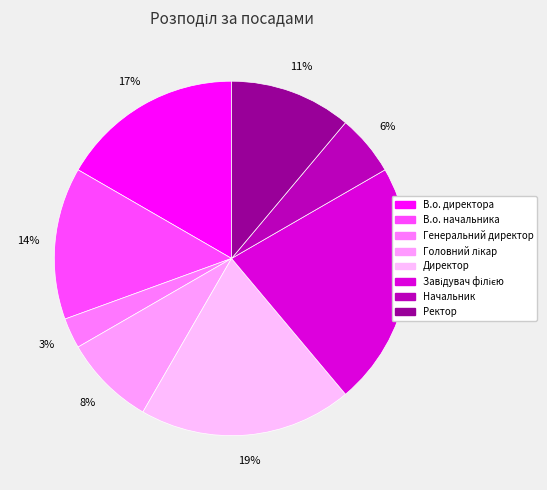

Rank the categories by value from highest to lowest.

Завідувач філією, Директор, В.о. директора, В.о. начальника, Ректор, Головний лікар, Начальник, Генеральний директор